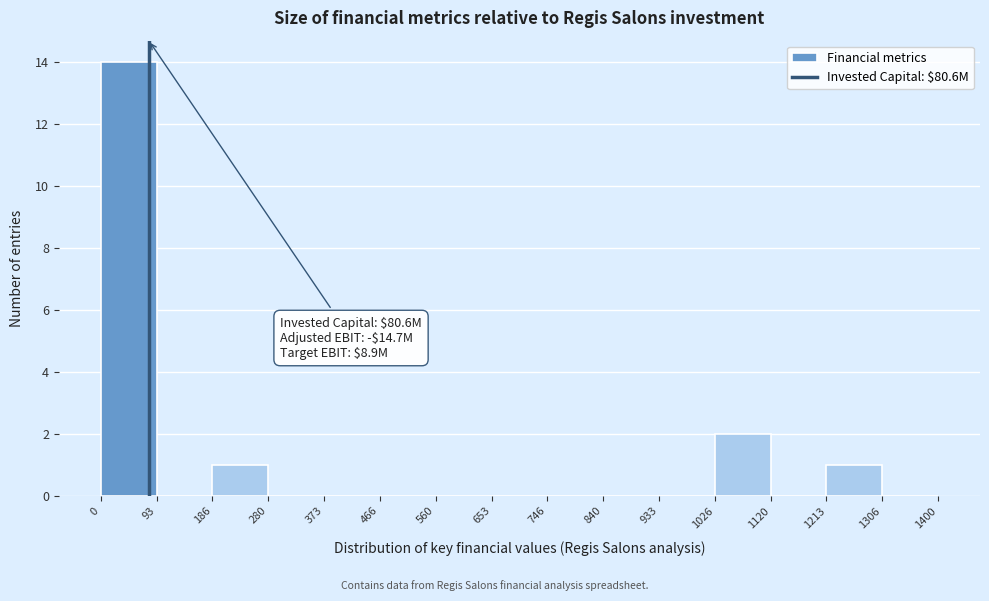

Over which range of the x-axis is the bar tallest?

0 to 93